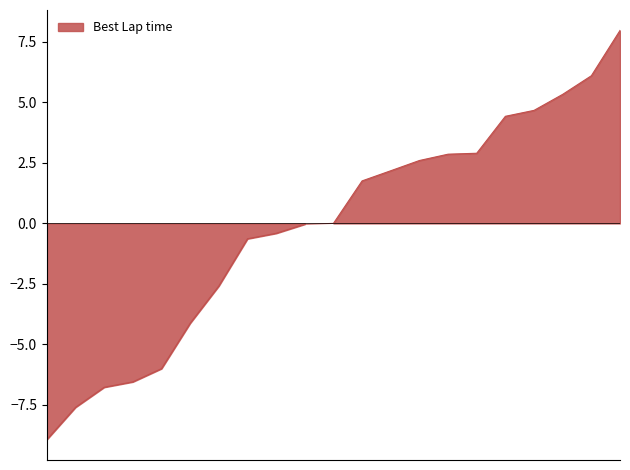

True or false: the data shows -8.9 at 1.

True